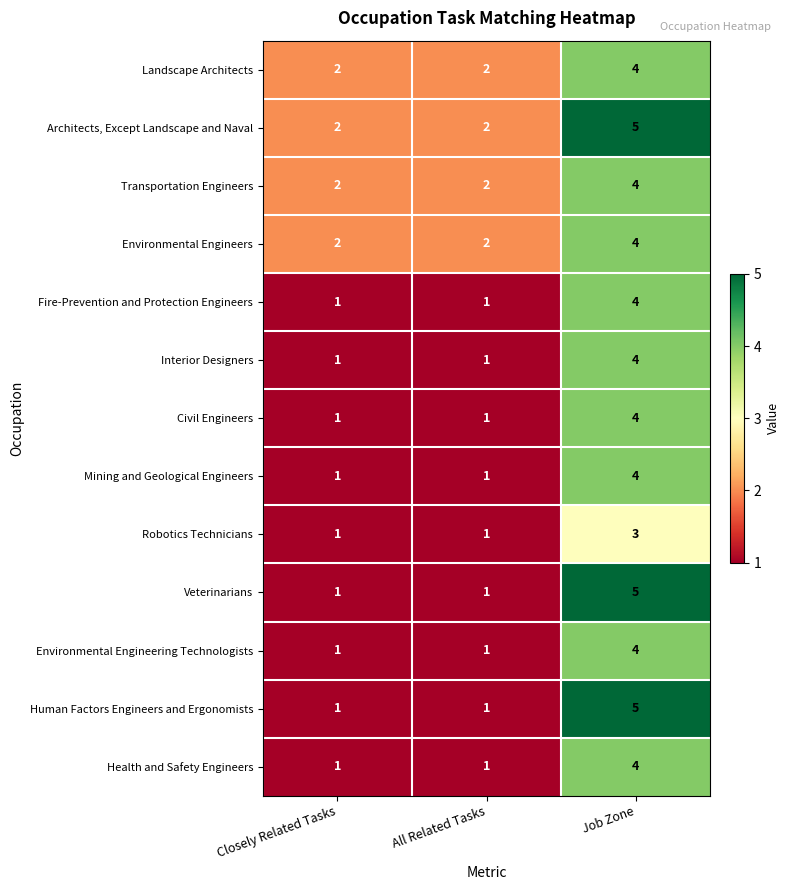

Is it true that Veterinarians equals 0 at Closely Related Tasks?

False